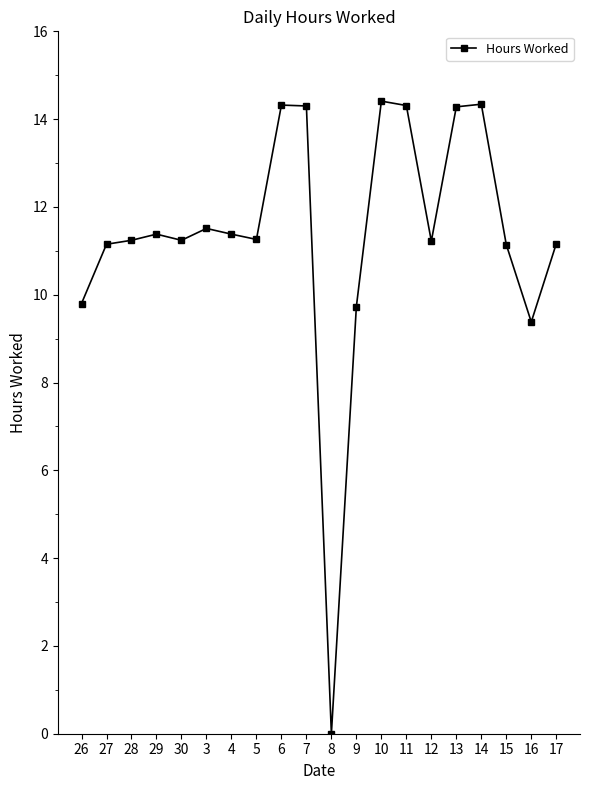

True or false: the data has more than 1 interior local peaks.

True